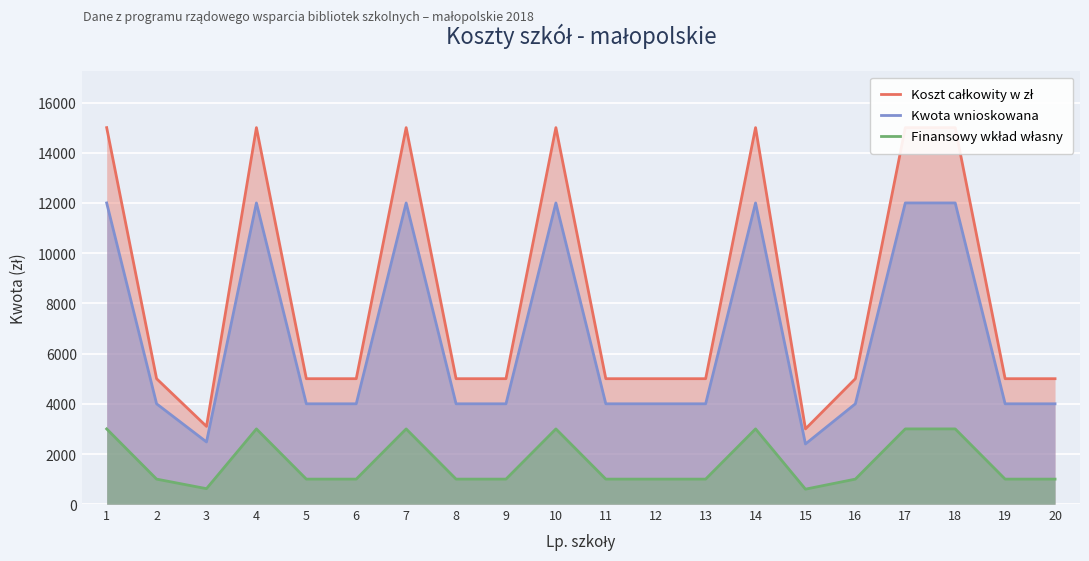

List the labels in order of Kwota wnioskowana value, largest first.

1, 4, 7, 10, 14, 17, 18, 2, 5, 6, 8, 9, 11, 12, 13, 16, 19, 20, 3, 15